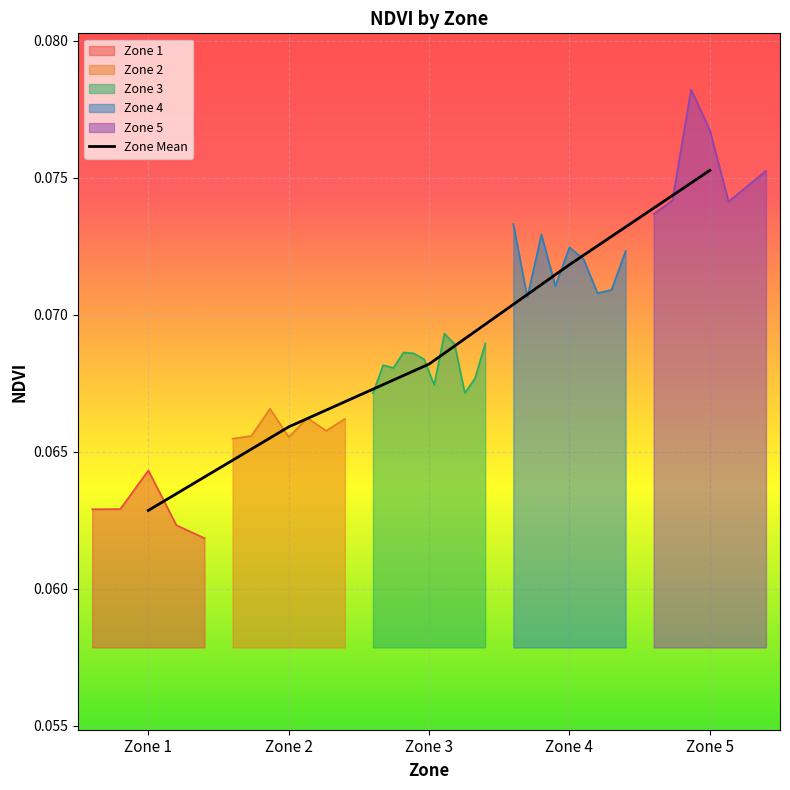

True or false: the data has more than 2 interior local peaks.

False